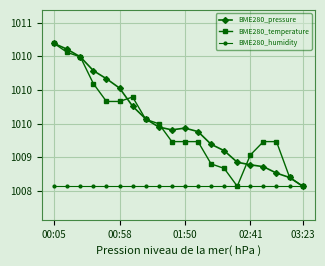

How many interior local peaks does the BME280_pressure series have?

1